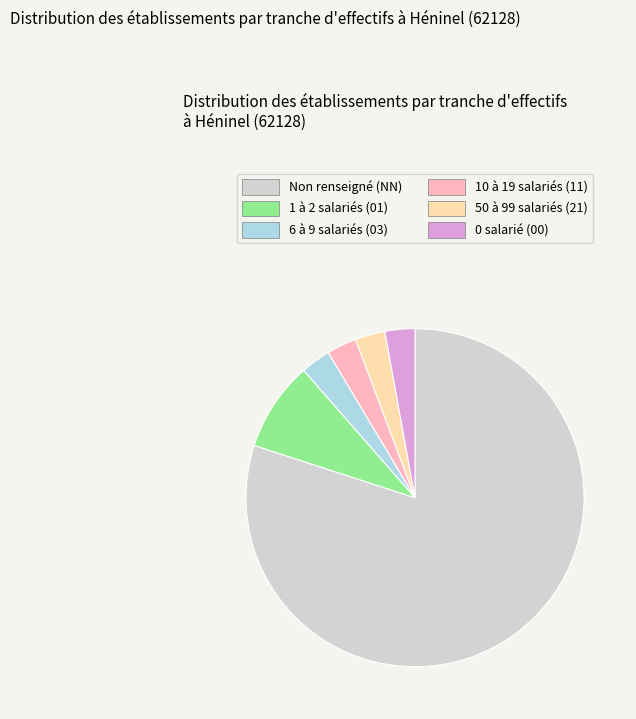

Which has a higher value, Non renseigné (NN) or 50 à 99 salariés (21)?

Non renseigné (NN)